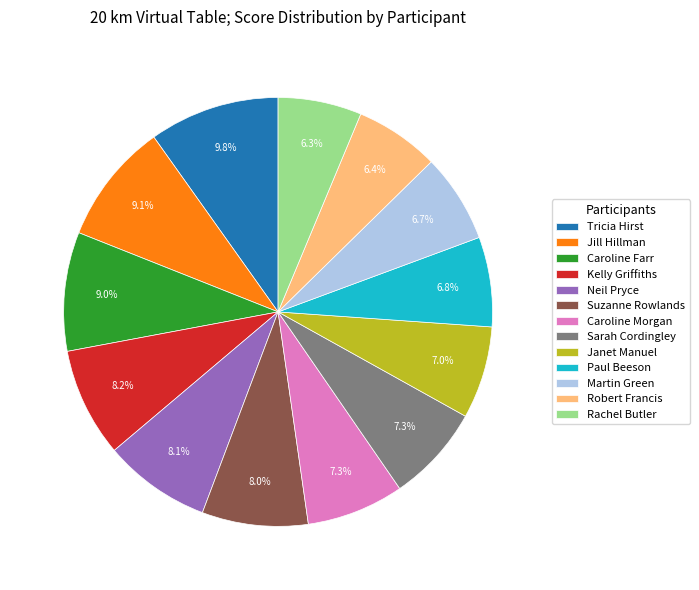

Is it true that Caroline Morgan is 7% of the pie?

True